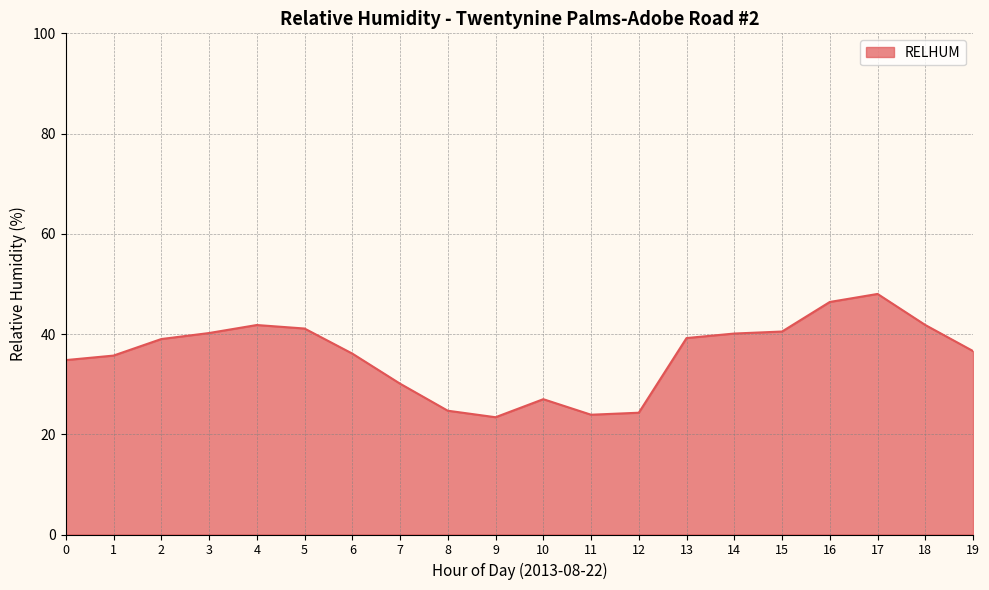

What is the smallest value displayed?

23.4